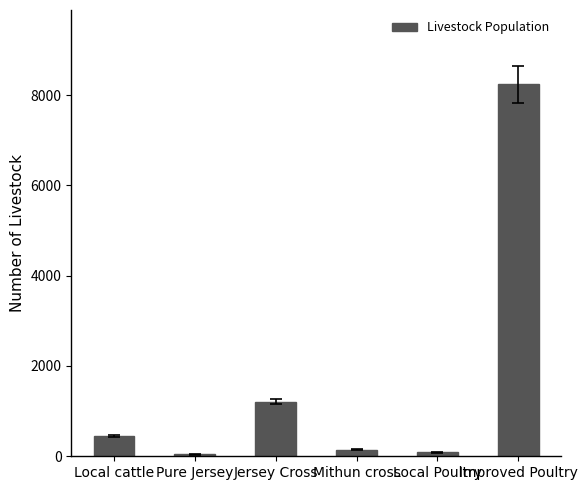

What is the value of the 3rd bar from the left?

1209